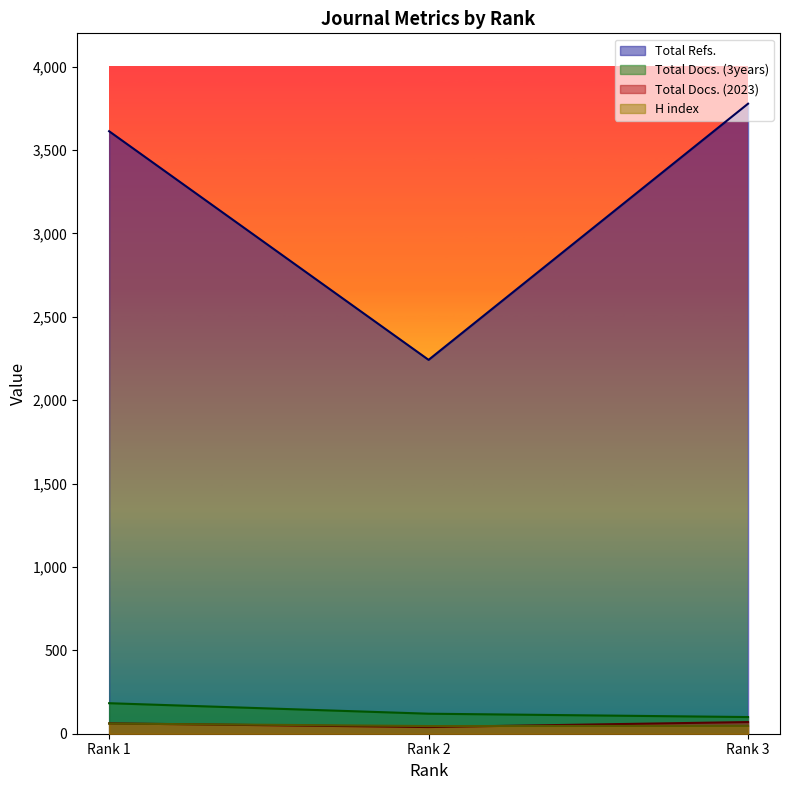

Which series has the largest total across all categories?

Total Refs.